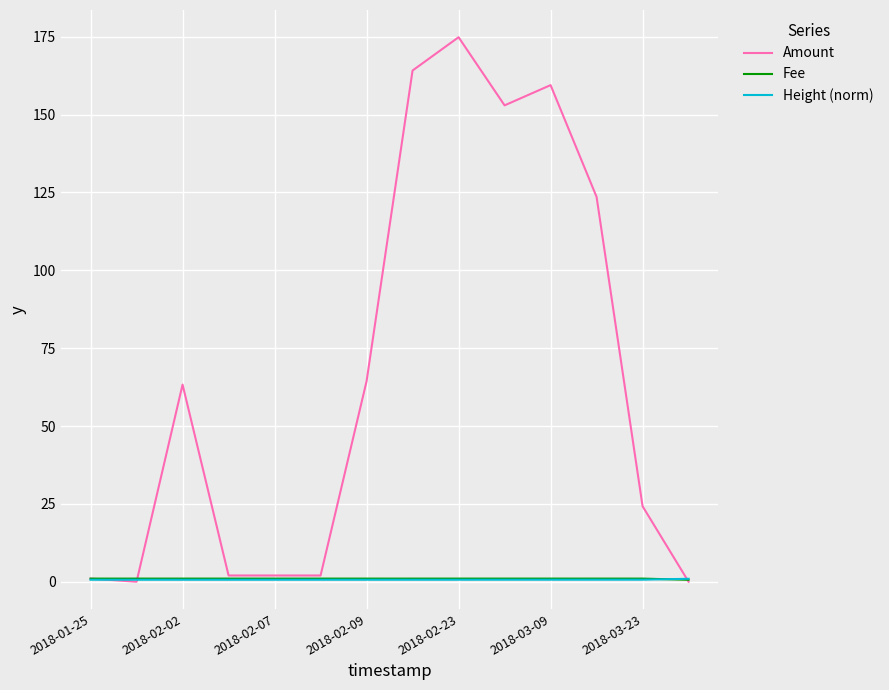

Which series has the largest total across all categories?

Amount